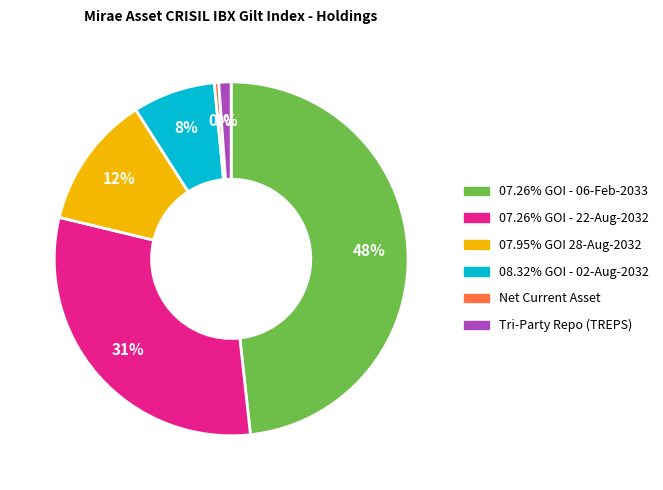

Approximately how many times larger is the value at 07.26% GOI - 06-Feb-2033 compared to 07.95% GOI 28-Aug-2032?

4.0